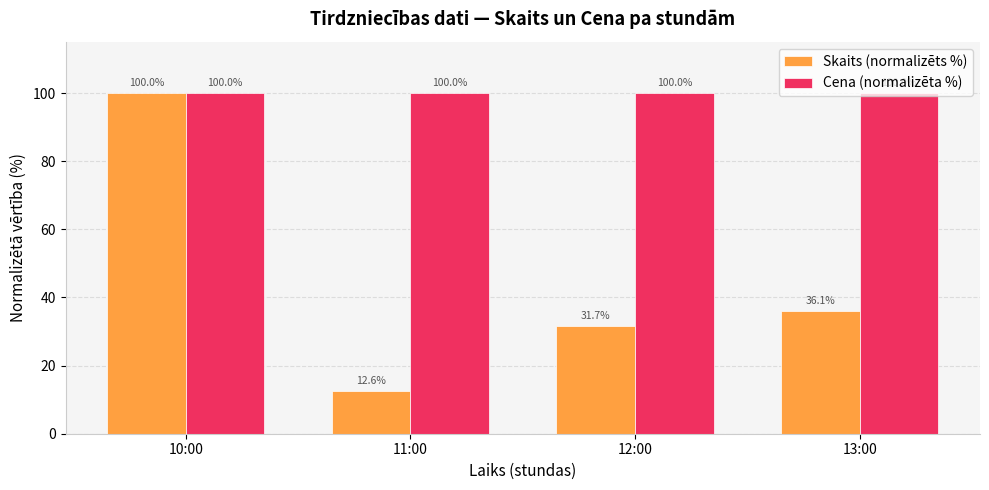

Are the bars horizontal?

No